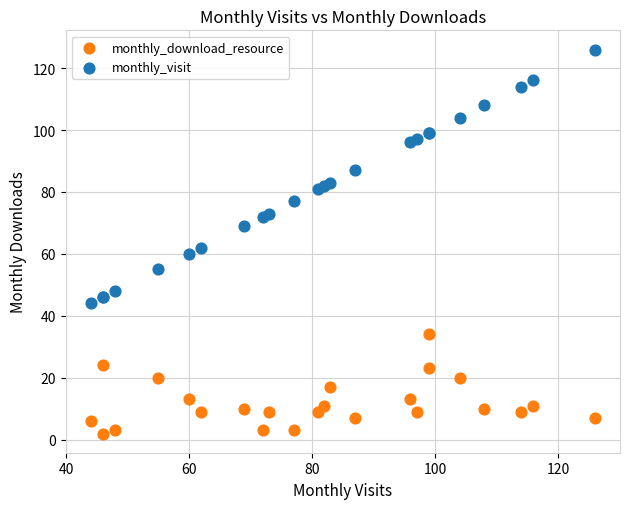

Which series contains the lowest Y value?

monthly_download_resource